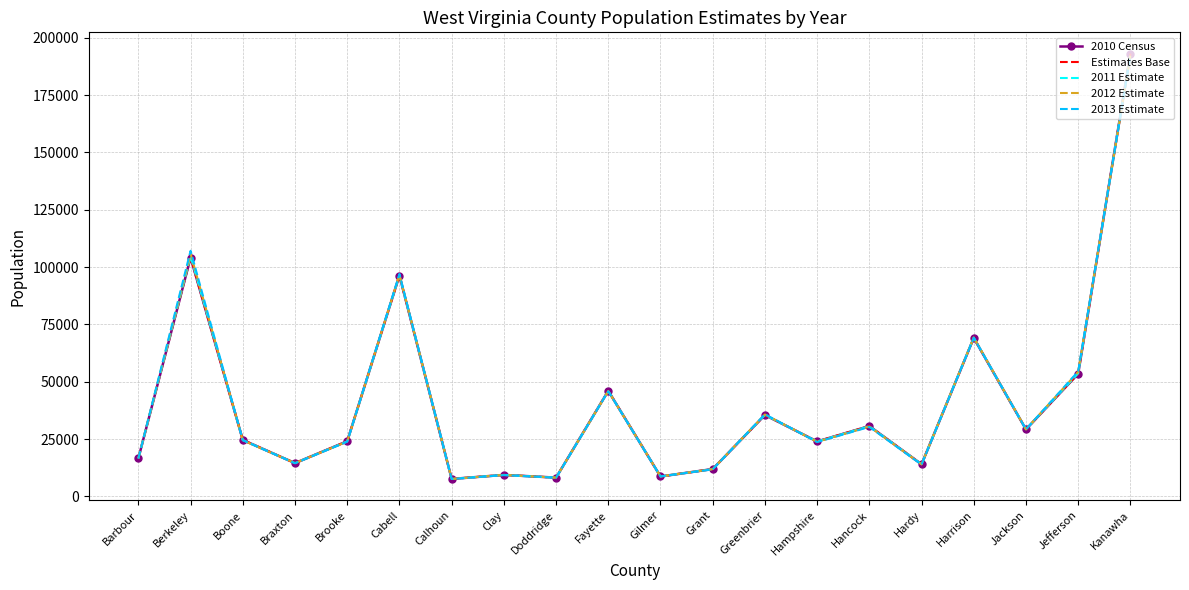

At which category does the chart reach its peak across all series?

Kanawha